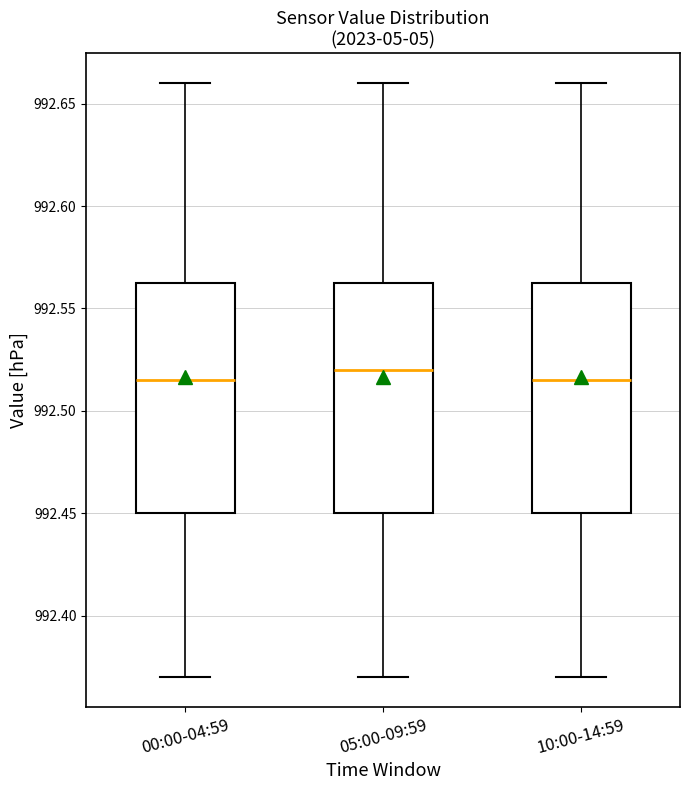

Reading left to right, read every box against the y-axis: the position of its median line, the range the box covers, and the ends of its whiskers. The values are not printed on the chart, so give them approximately, as read against the axis.

00:00-04:59: median 992.515, box 992.450 to 992.565, whiskers 992.370 to 992.660
05:00-09:59: median 992.520, box 992.450 to 992.565, whiskers 992.370 to 992.660
10:00-14:59: median 992.515, box 992.450 to 992.565, whiskers 992.370 to 992.660